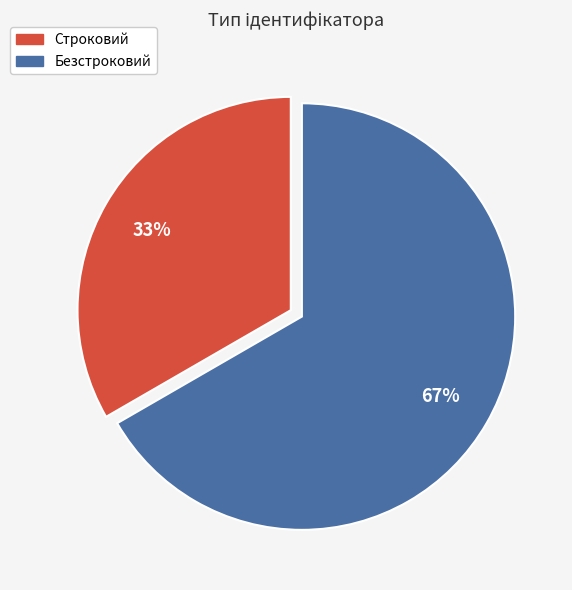

Which slice represents more than half of the pie?

Безстроковий